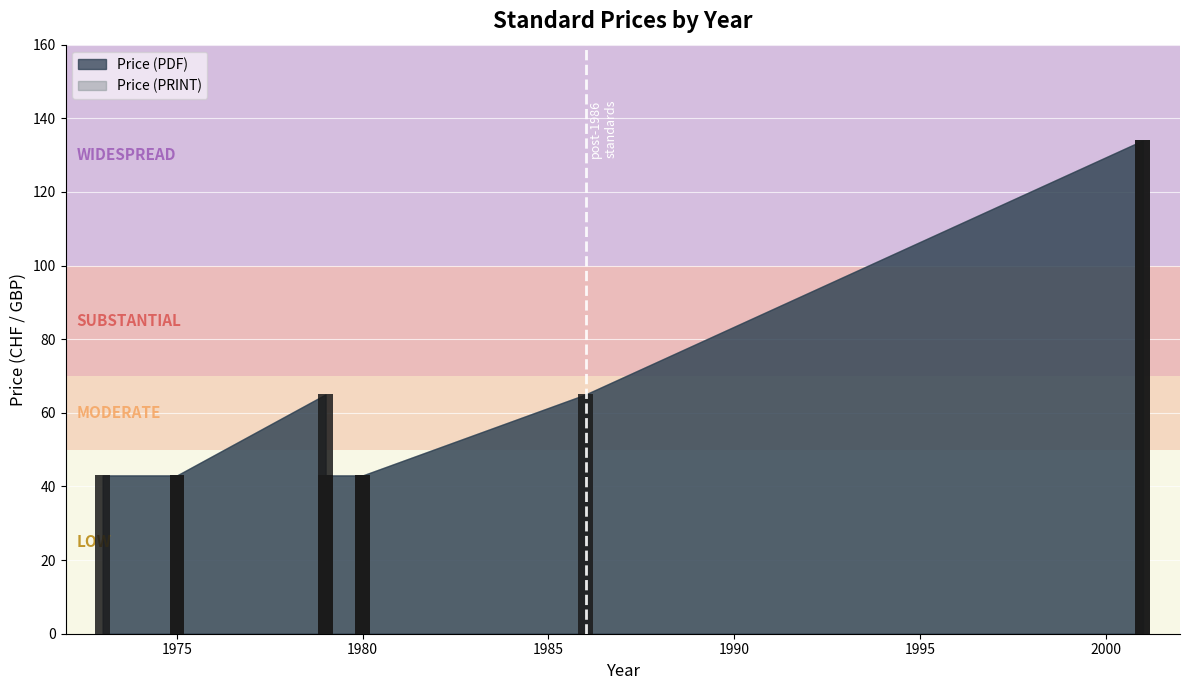

The value at 1979 is 37. True or false?

False